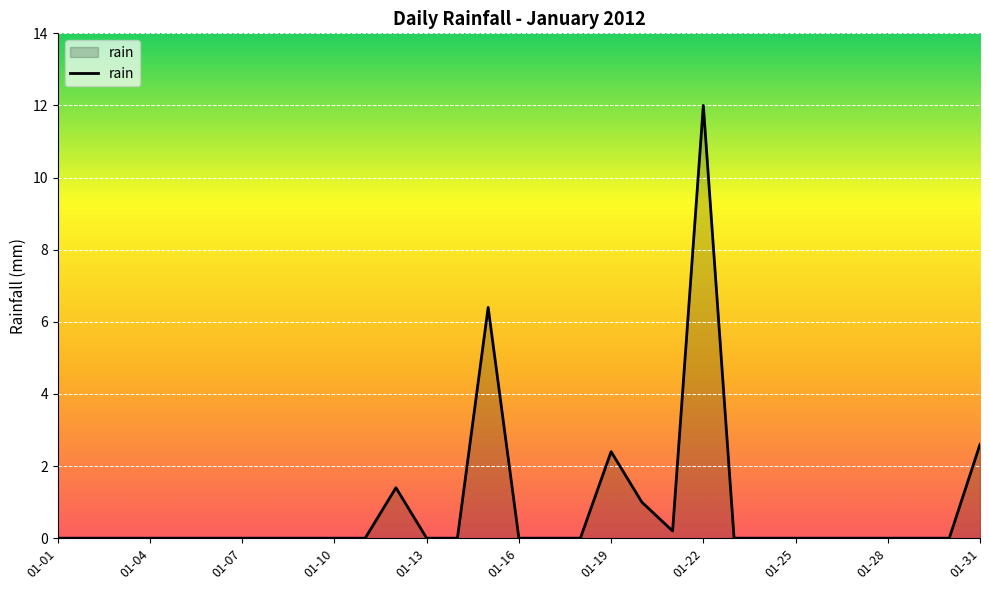

Is this an area chart (filled region under the line)?

Yes